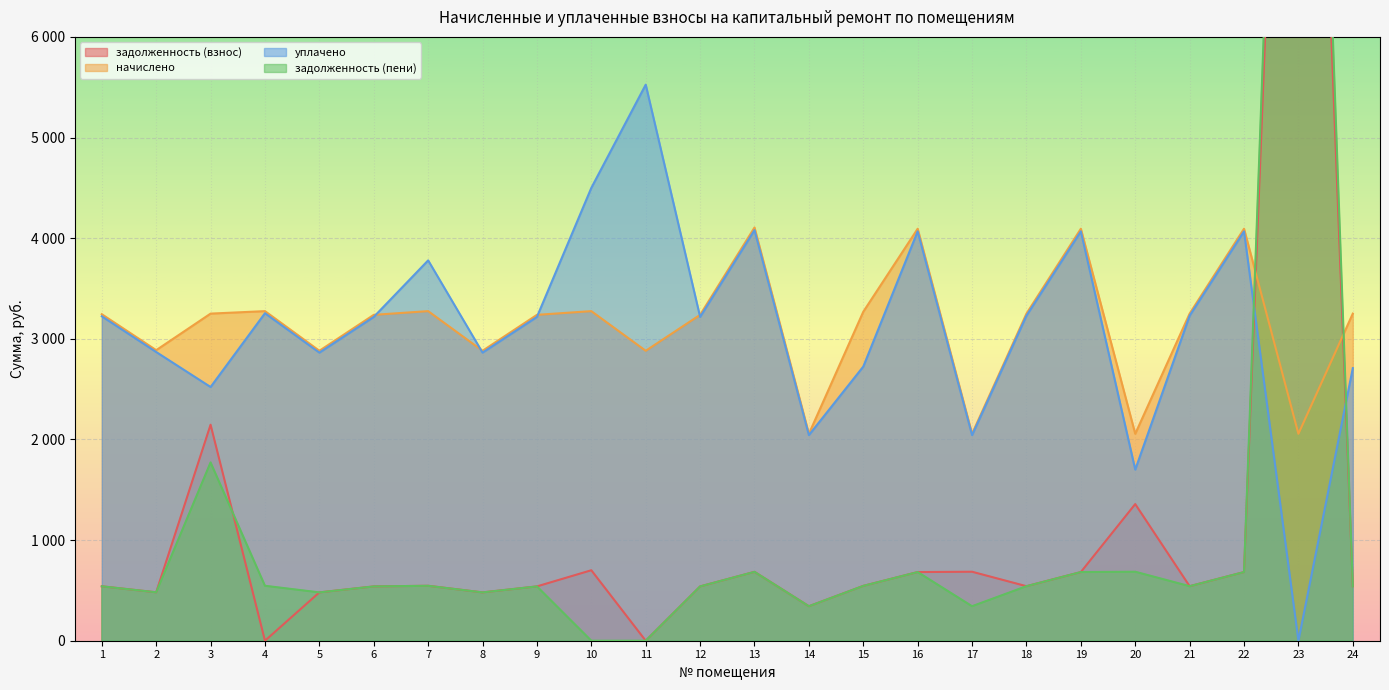

Reading right to left, list all the values displayed in this chart.

задолженность (взнос): 541.7	14381.5	682.3	541.7	1357.7	682.3	541.7	685.4	682.3	544.8	342.7	684.3	539.7	0.0	700.2	539.7	480.2	545.8	539.7	480.2	0.0	2146.3	481.2	540.7
начислено: 3250.4	2056.1	4093.7	3250.4	2056.1	4093.7	3250.4	2056.1	4093.7	3268.9	2056.1	4106.0	3238.1	2881.0	3275.0	3238.1	2881.0	3275.0	3238.1	2881.0	3275.0	3250.4	2887.1	3244.2
уплачено: 2708.7	0.0	4067.8	3229.8	1700.4	4067.8	3229.8	2043.1	4067.8	2724.1	2043.1	4080.0	3217.6	5525.2	4500.0	3217.6	2862.8	3779.3	3217.6	2862.8	3254.2	2521.1	2868.8	3223.7
задолженность (пени): 541.7	15409.5	682.3	541.7	685.4	682.3	541.7	342.7	682.3	544.8	342.7	684.3	539.7	0.0	0.0	539.7	480.2	545.8	539.7	480.2	545.8	1771.5	481.2	540.7